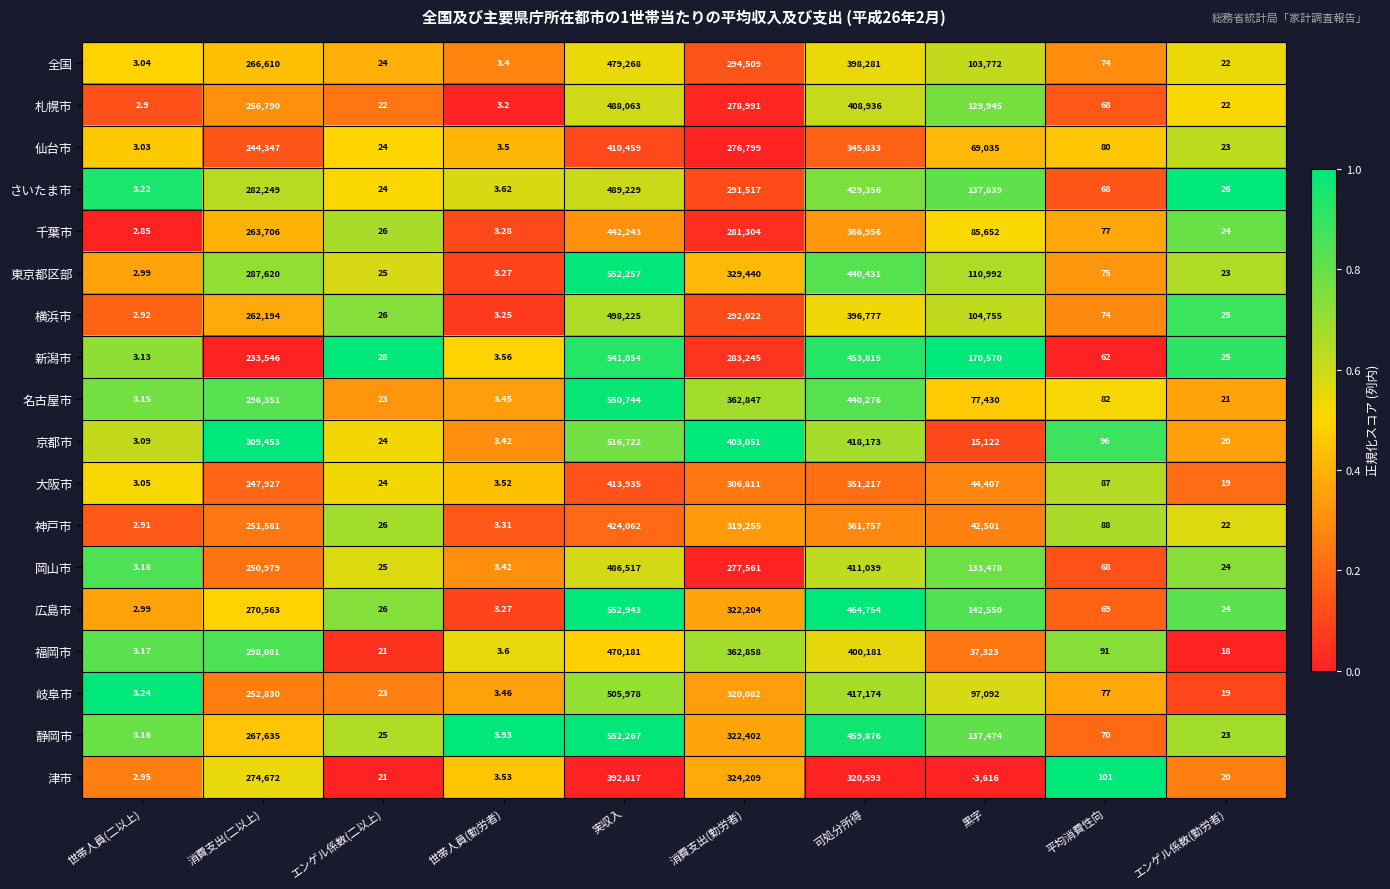

Where does the 広島市 series first go above 142550?

消費支出(二以上)